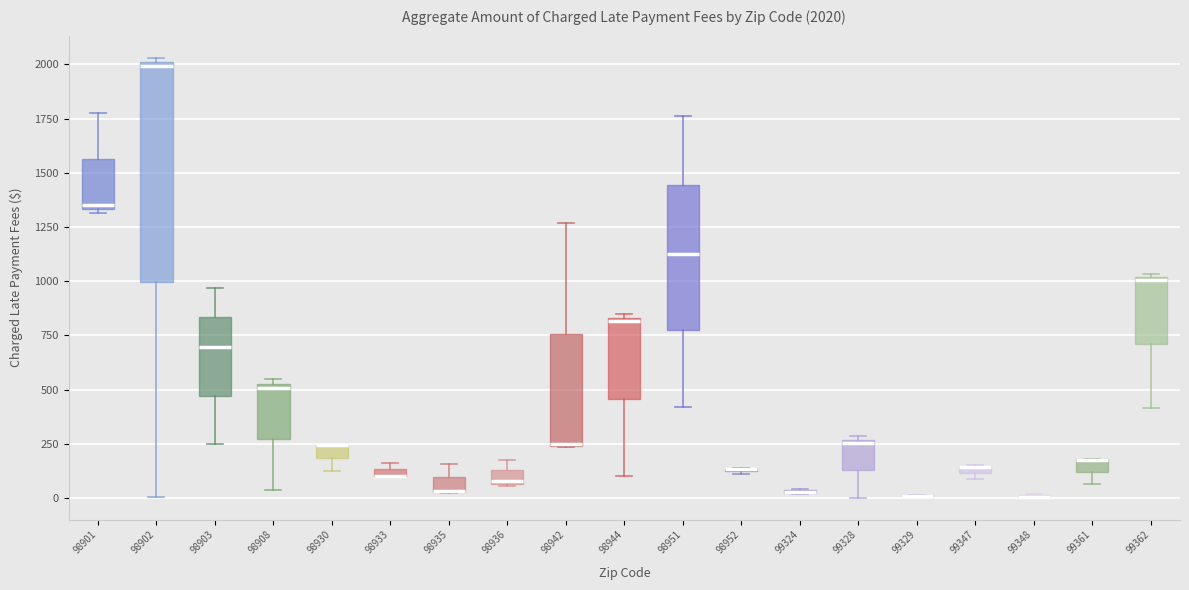

Which box is the tallest, from its lower edge to its upper edge?

98902